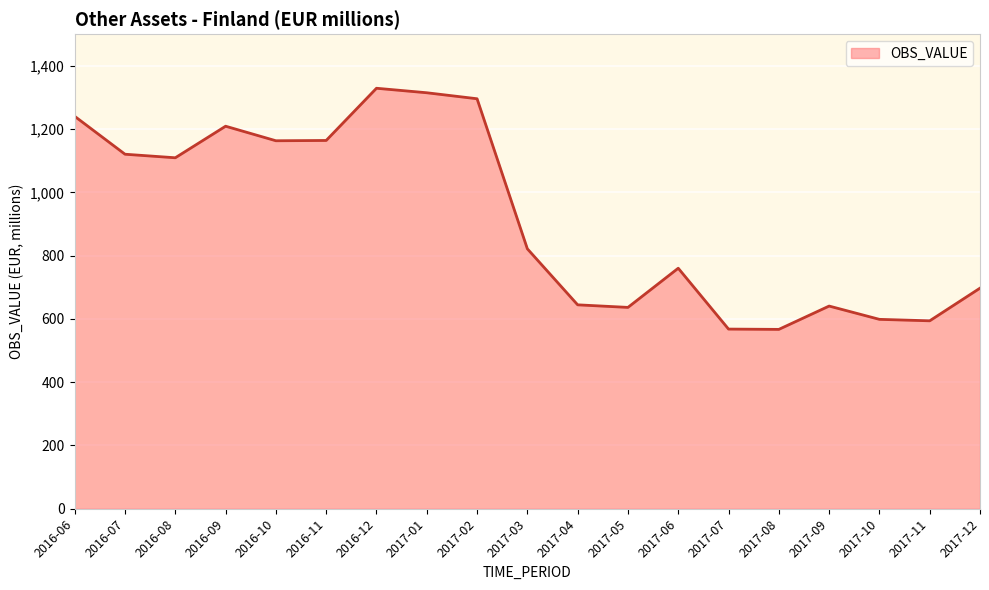

What is the minimum value shown in the chart?

566.9